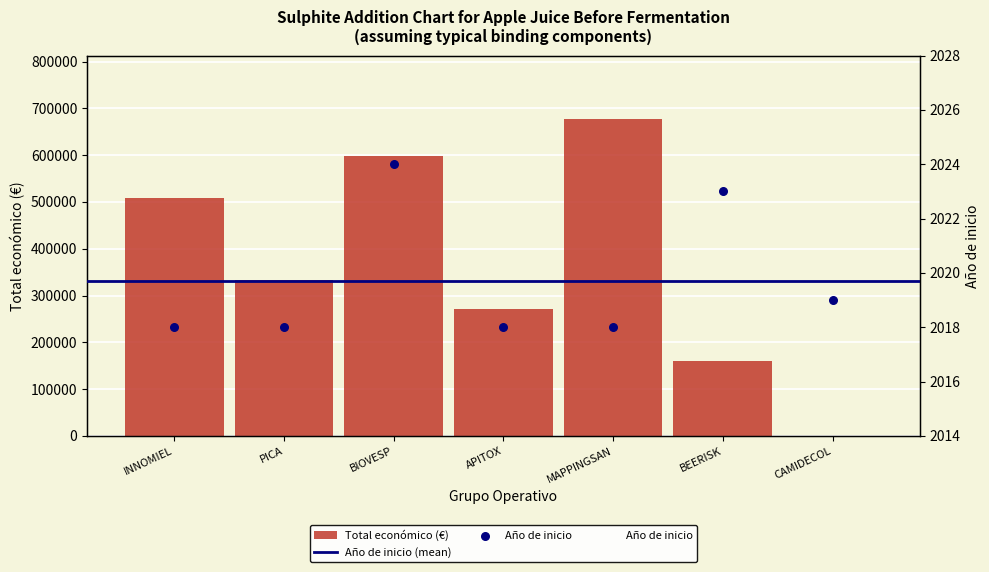

At which category is the sum across all series the highest?

MAPPINGSAN